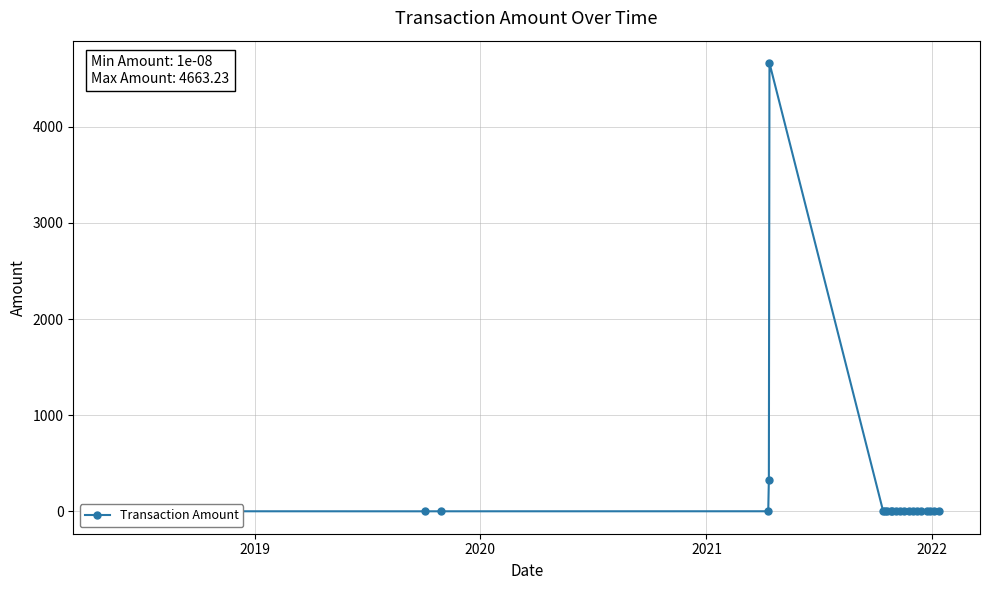

True or false: there are more than 0 points higher than both neighbors.

True